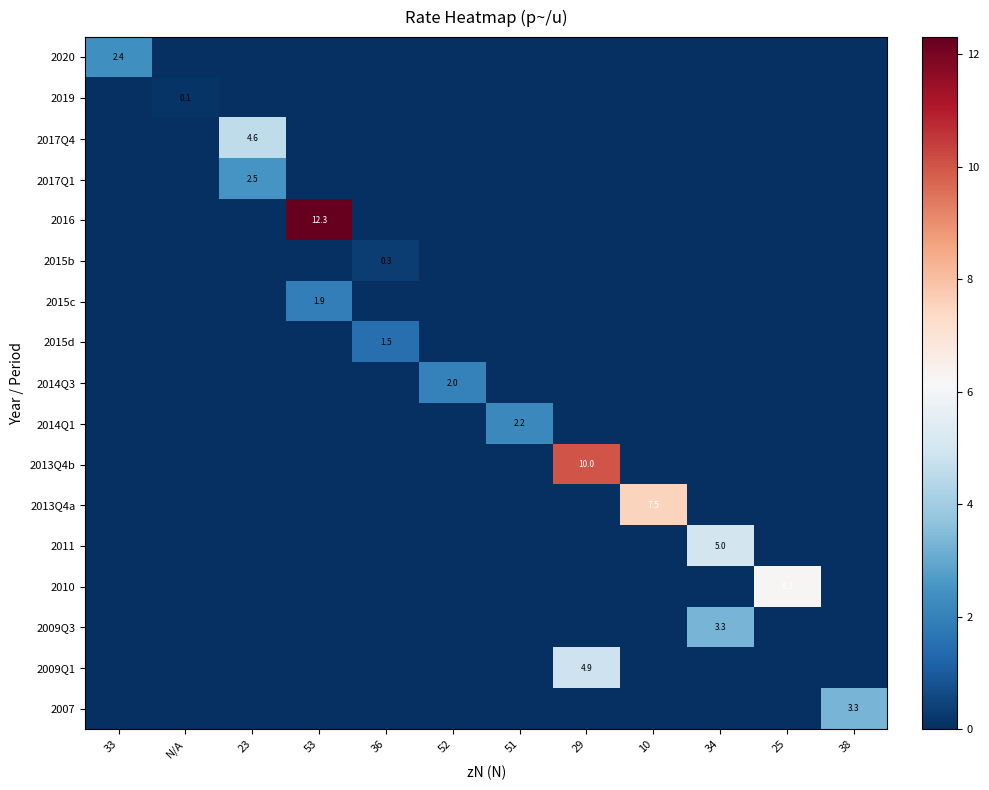

Which series has the widest spread of values?

row_4